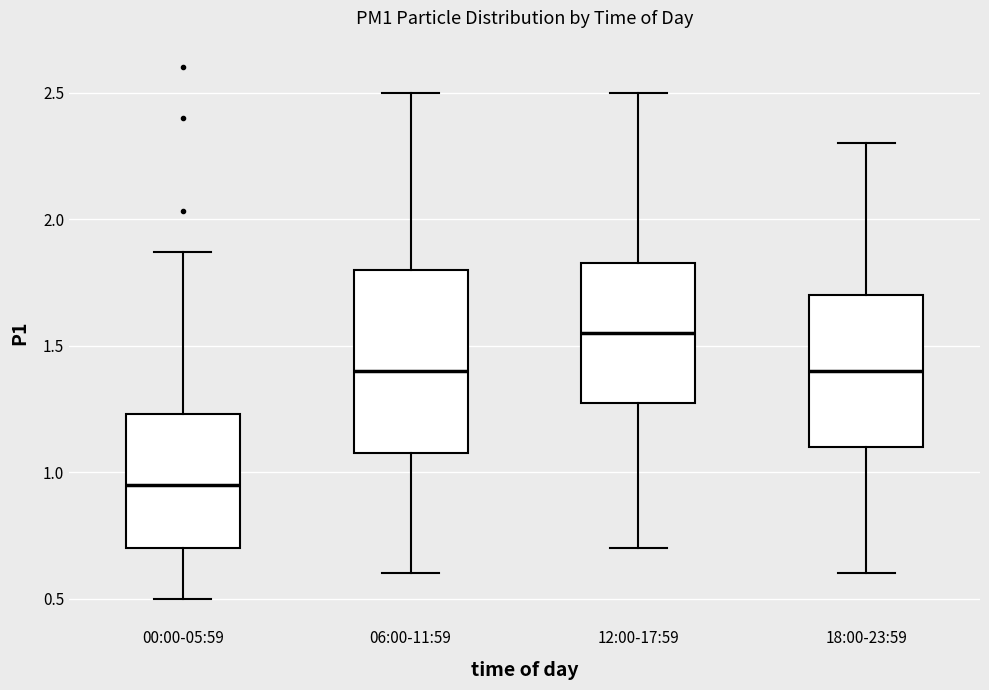

Reading left to right, transcribe this box plot: for each box, give where its median line is, the range the box spans, and where its two whiskers end, as read against the y-axis. The values are not printed on the chart, so give them approximately, as read against the axis.

00:00-05:59: median 0.95, box 0.70 to 1.25, whiskers 0.50 to 1.85
06:00-11:59: median 1.40, box 1.10 to 1.80, whiskers 0.60 to 2.50
12:00-17:59: median 1.55, box 1.30 to 1.85, whiskers 0.70 to 2.50
18:00-23:59: median 1.40, box 1.10 to 1.70, whiskers 0.60 to 2.30